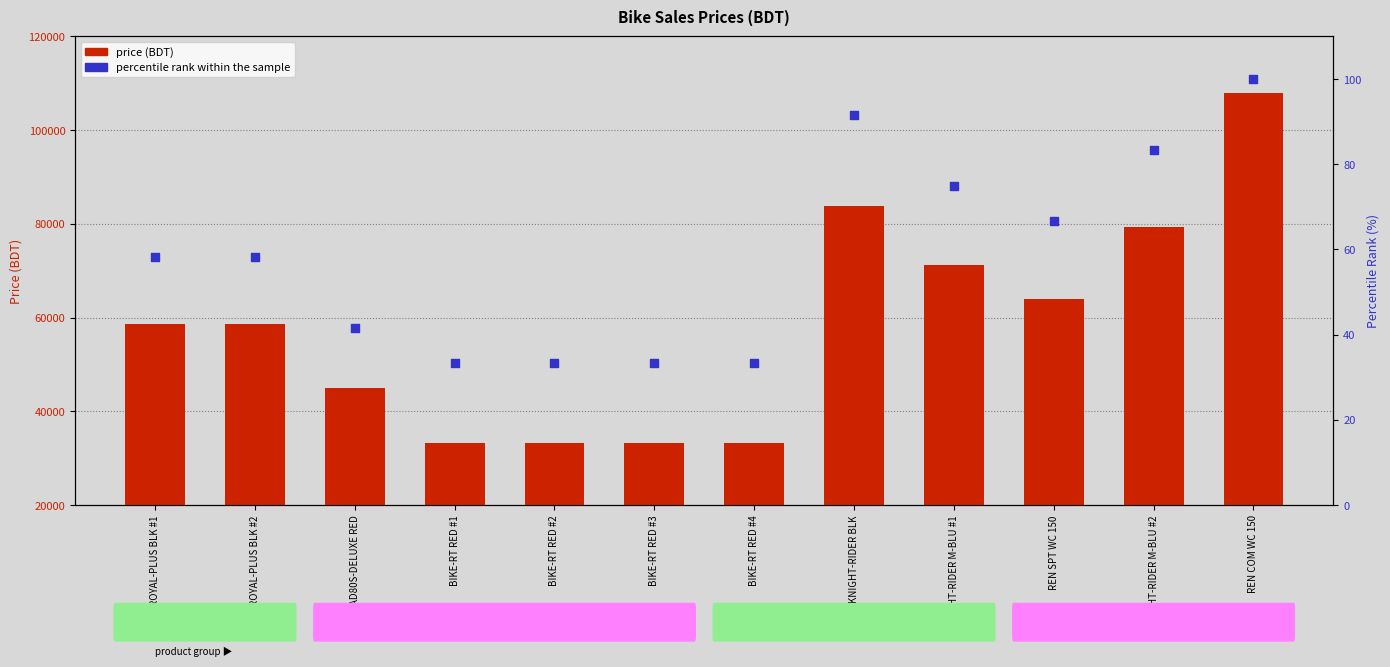

At which category is the sum across all series the highest?

REN COM WC 150